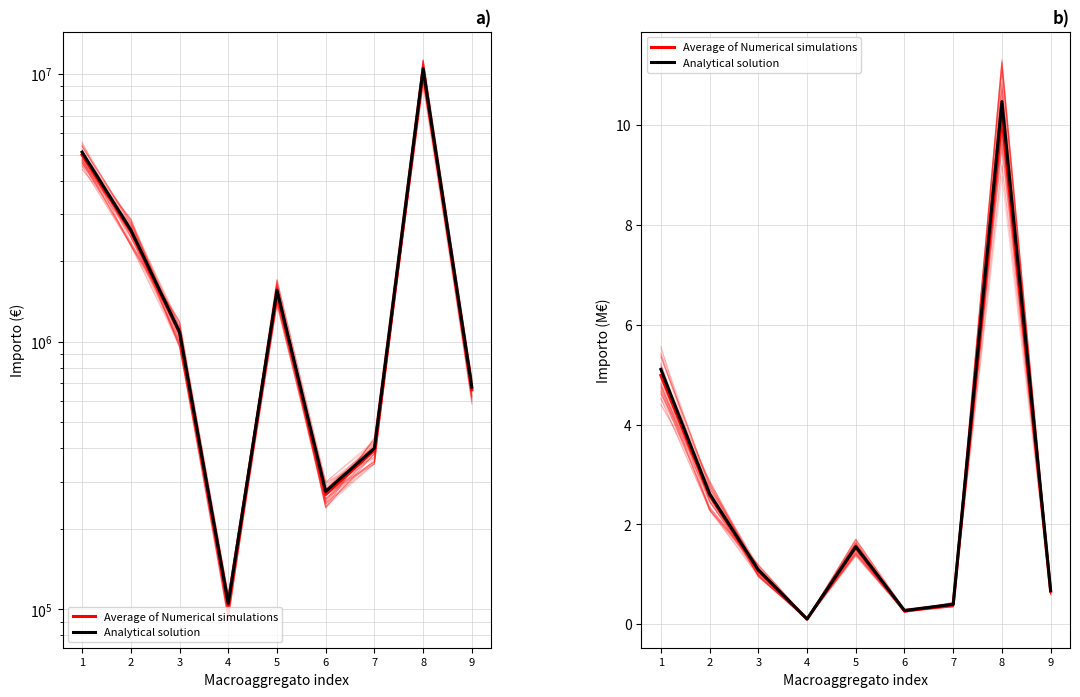

Which has a higher value, 7 or 5?

5